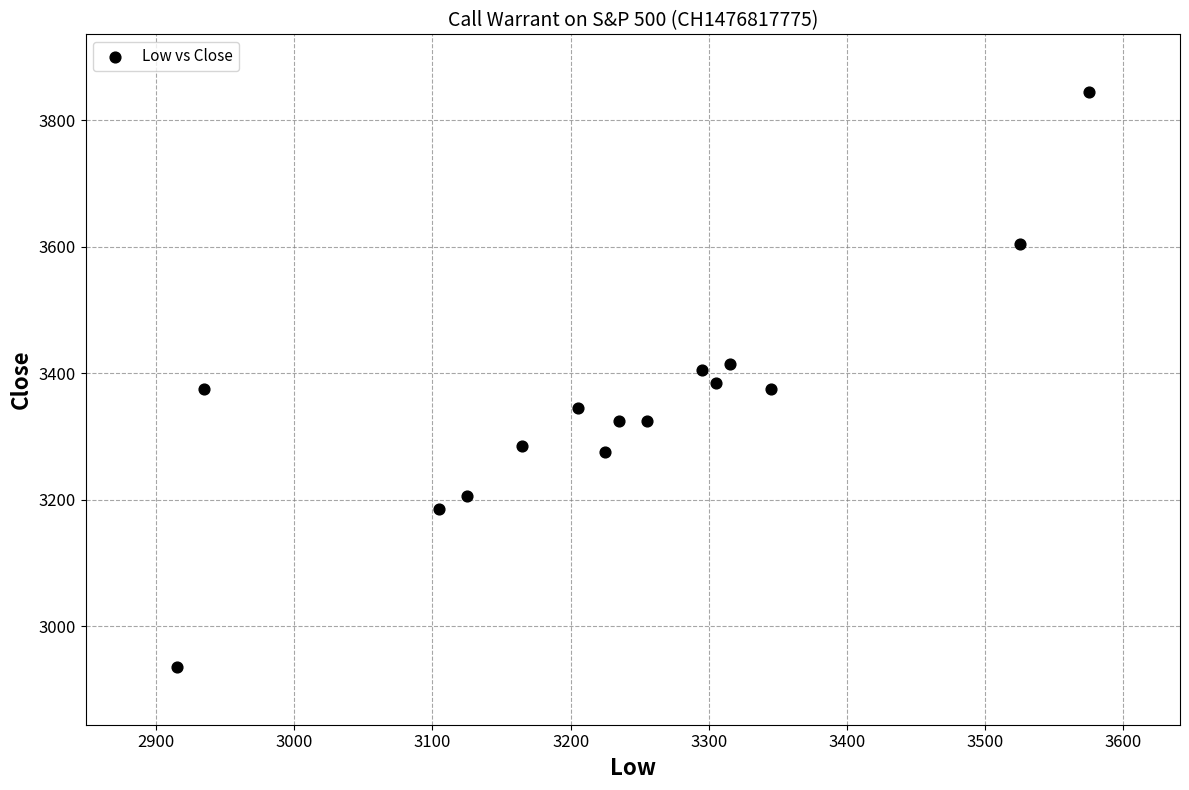

What is the range of X values (max minus min)?

660